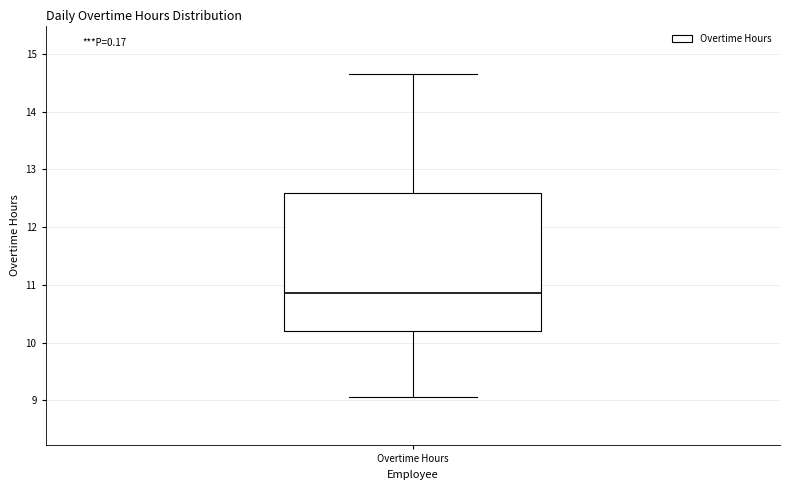

Read this box plot against the y-axis: the position of the median line, the range covered by the box, and the ends of both whiskers. The values are not printed on the chart, so give them approximately, as read against the axis.

median 10.9, box 10.2 to 12.6, whiskers 9.1 to 14.7